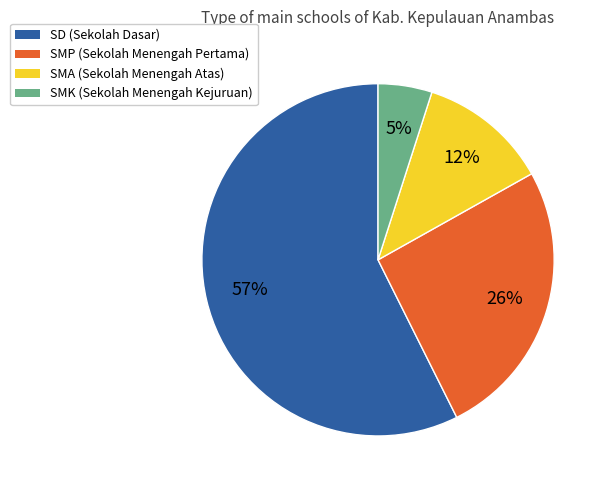

Is it true that SMA is 12% of the pie?

True